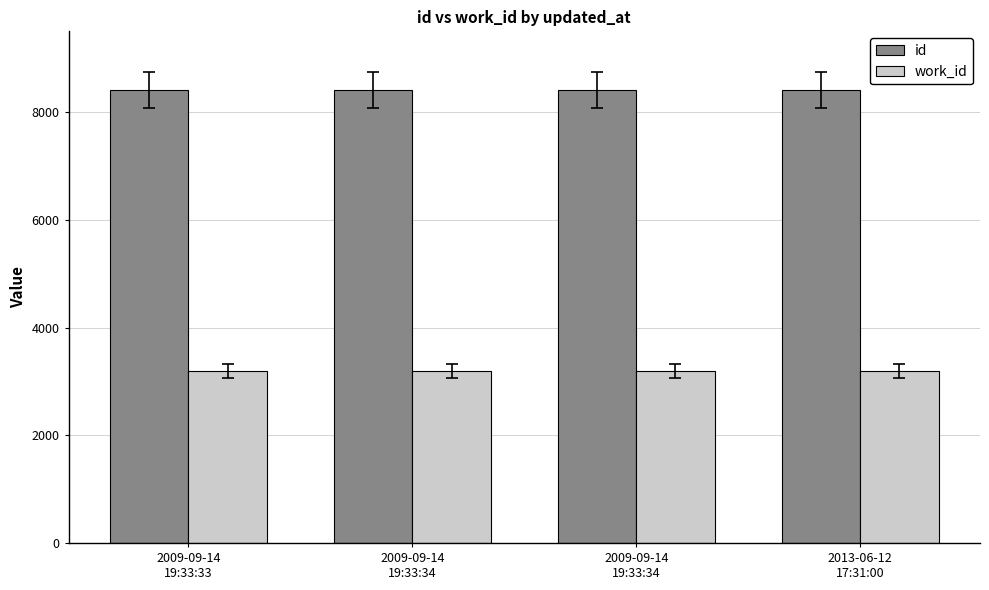

Are the bars horizontal?

No